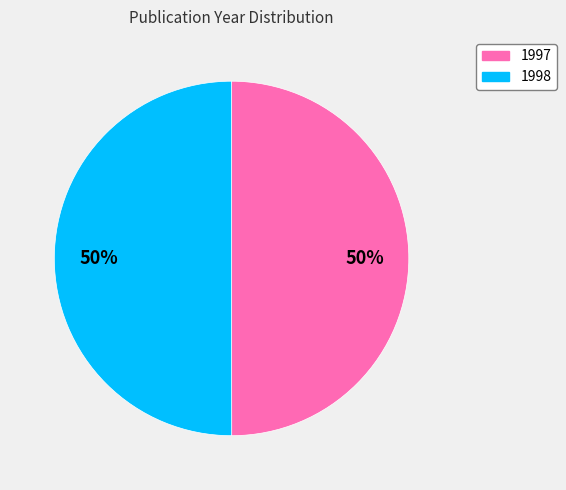

Approximately how many times larger is the value at 1998 compared to 1997?

1.0